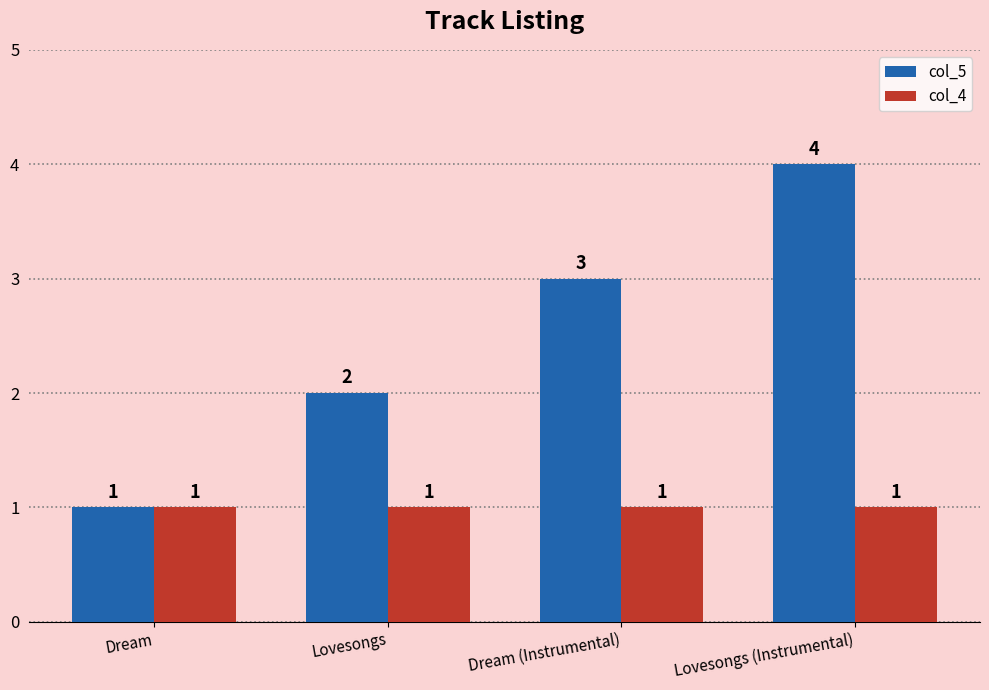

How many col_5 values are between 2 and 4?

3